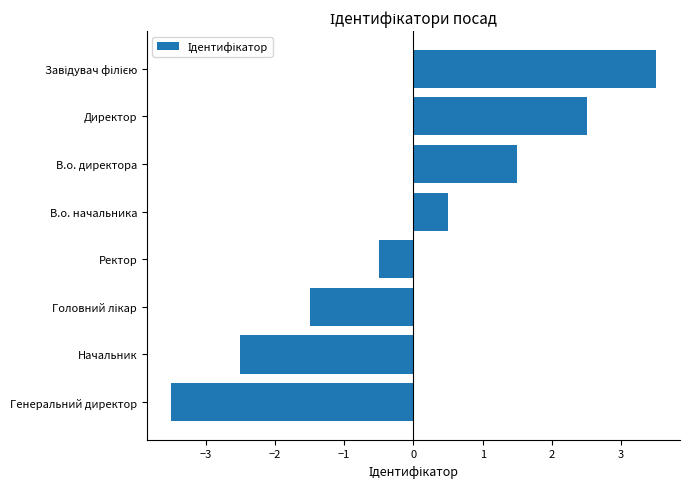

How many positive values are there?

4